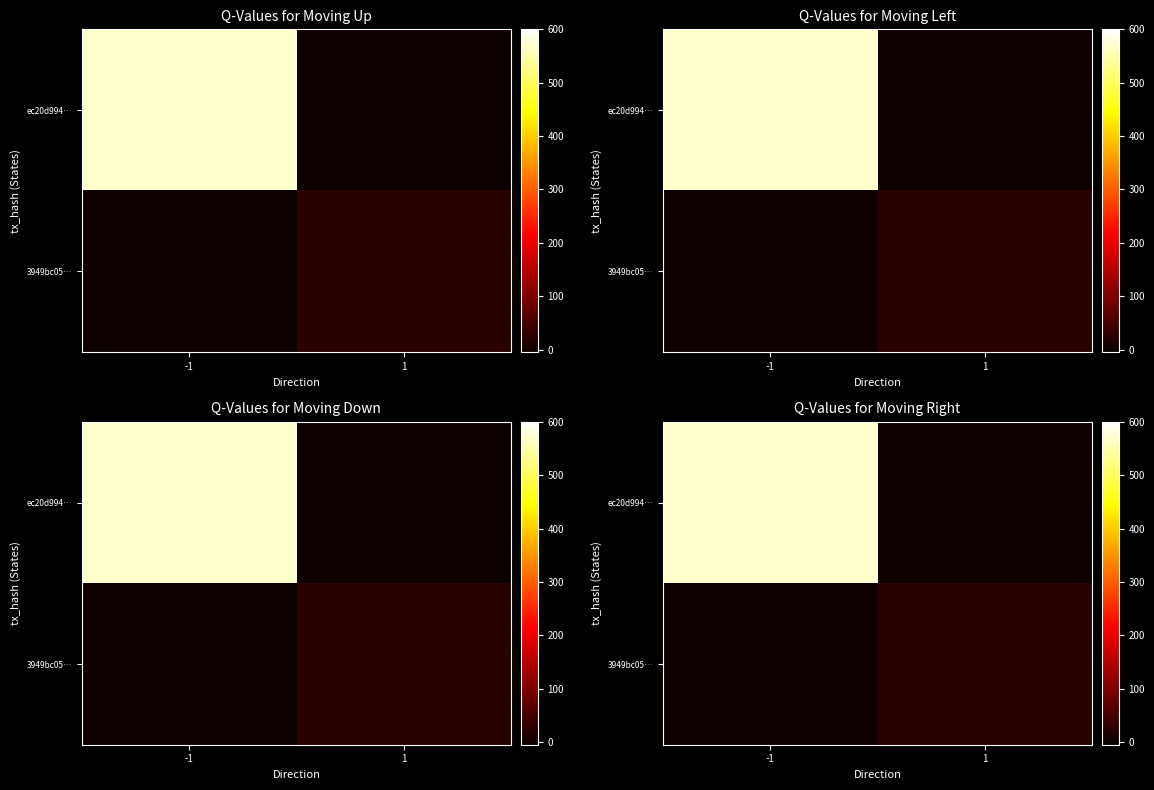

Which series changed the most between -1 and 1?

ec20d994…